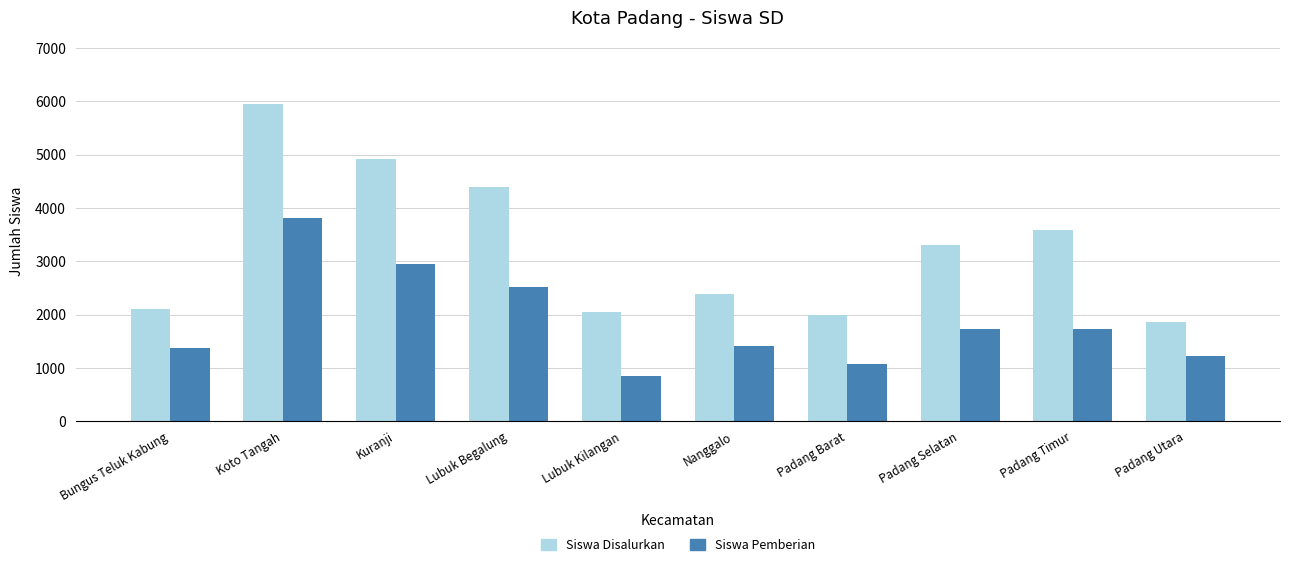

What position from the right is Lubuk Kilangan?

6